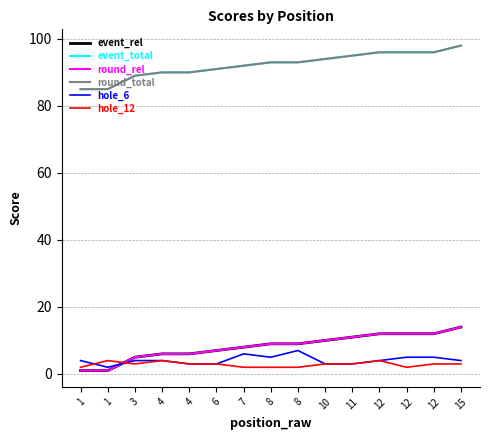

What is the minimum value for round_rel?

1